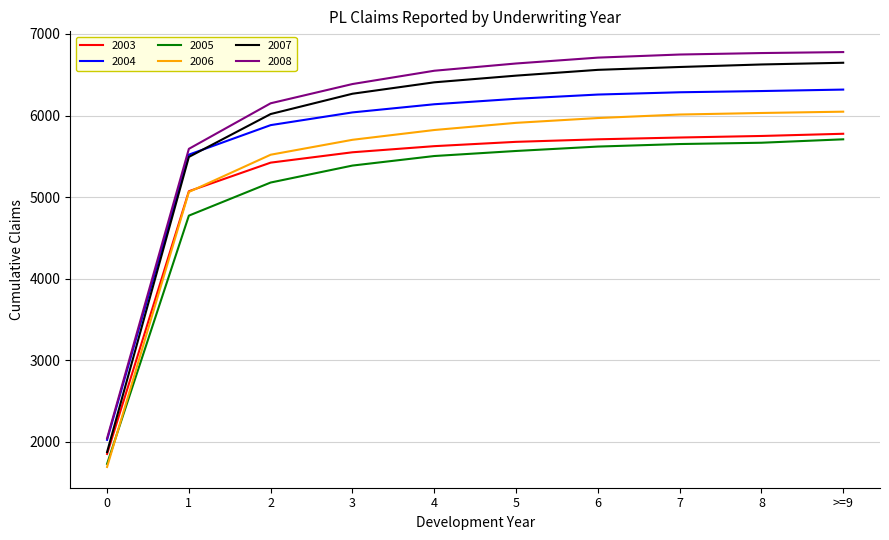

What is the sum of the 2005 values at 7 and 2?

10828